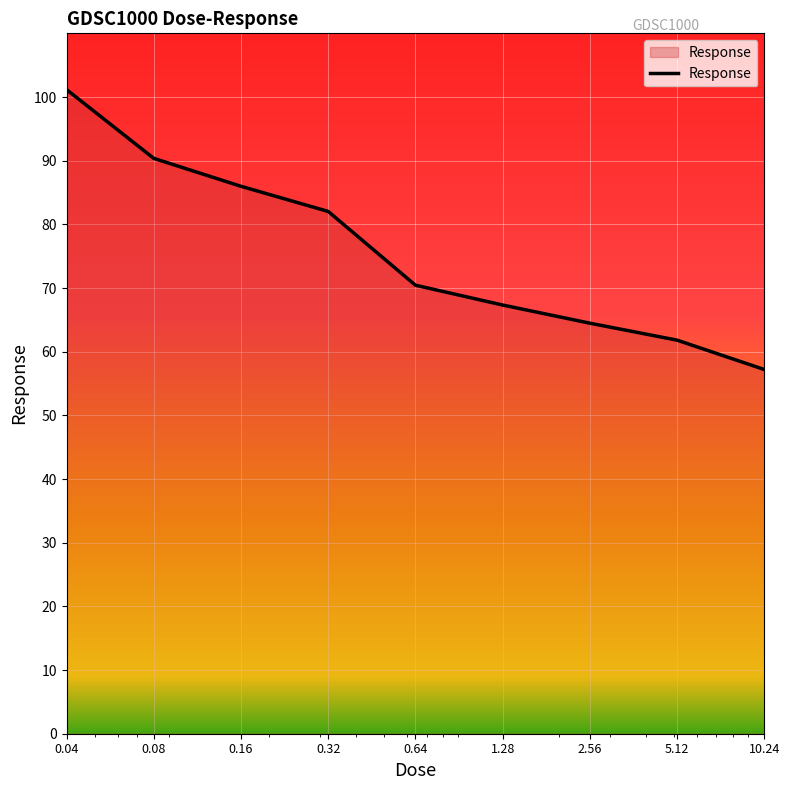

What is the average value?

75.6